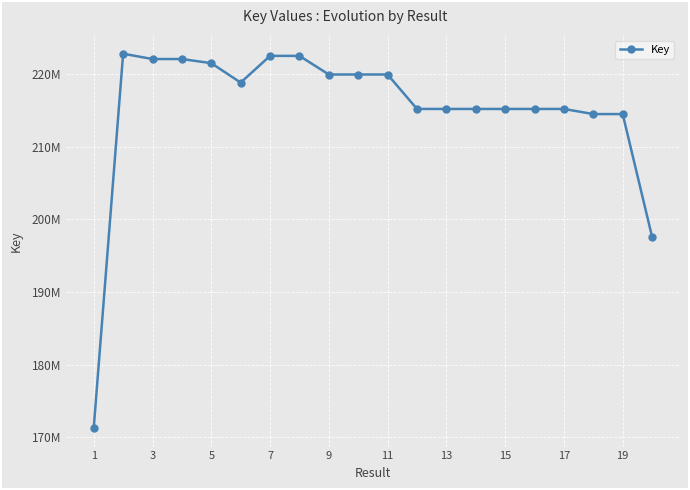

What is the value of the 10th point from the left?

219931323